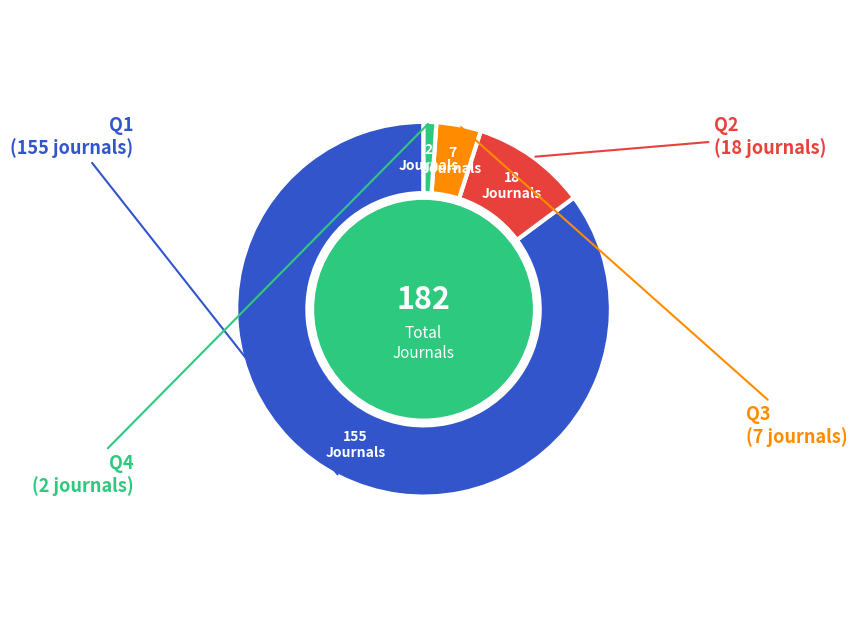

Is there any slice that represents more than half of the pie?

Yes